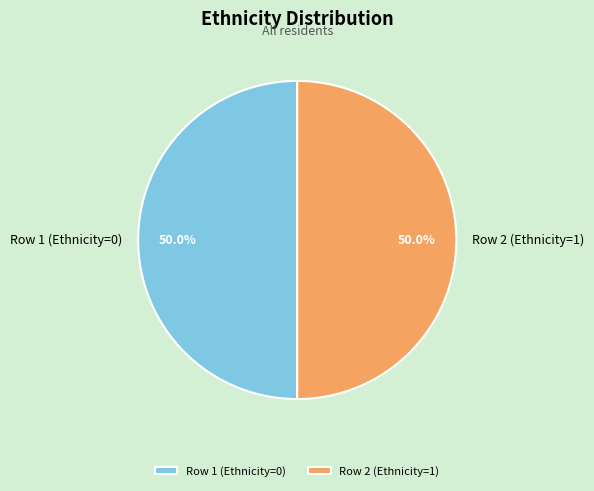

Do Row 2 (Ethnicity=1) and Row 1 (Ethnicity=0) together represent more than half of the pie?

Yes